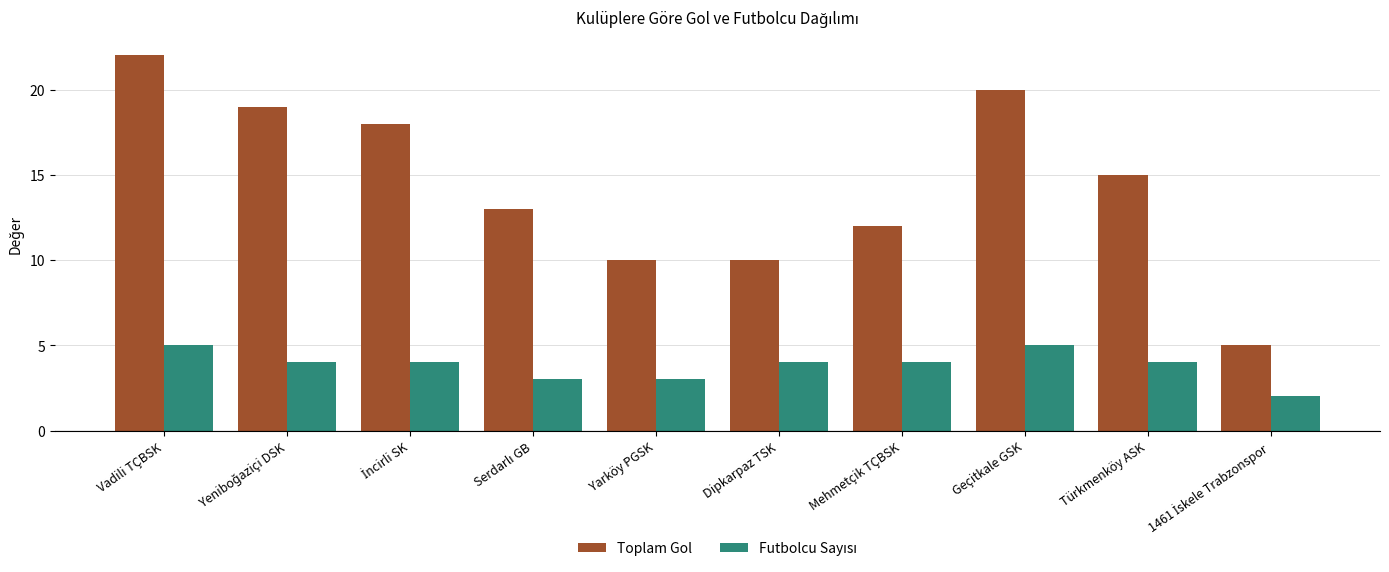

Are the bars horizontal?

No